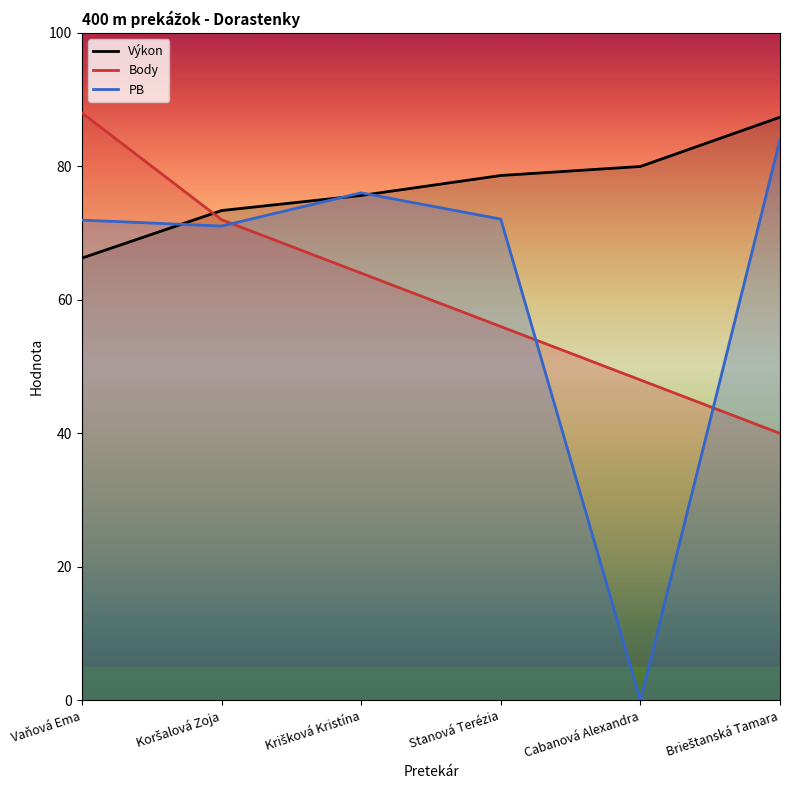

At which category is the sum across all series the highest?

Vaňová Ema